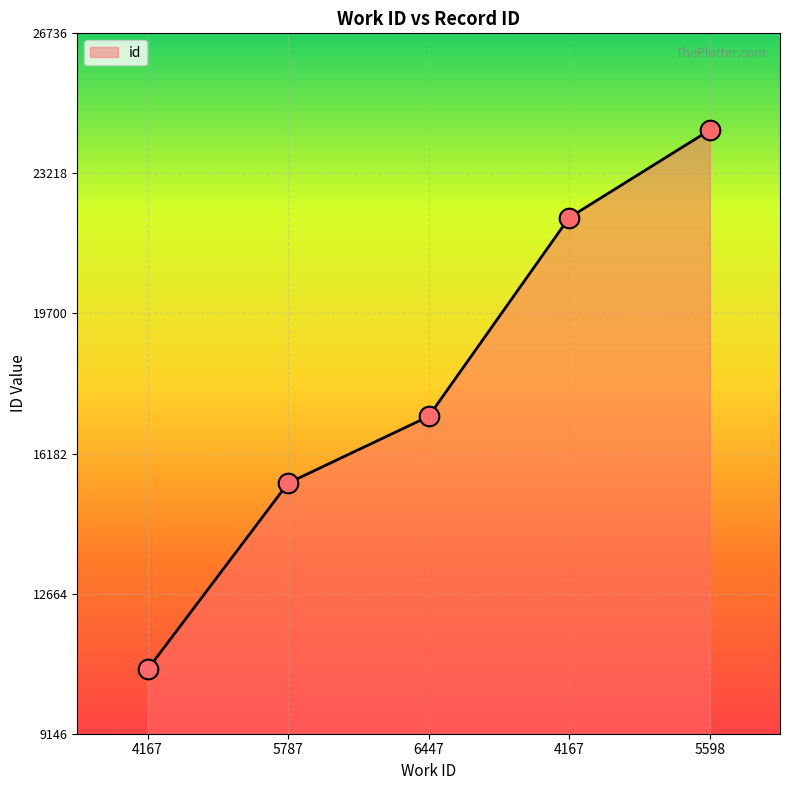

What is the ratio of the value at 4167 to the value at 5787?

0.7